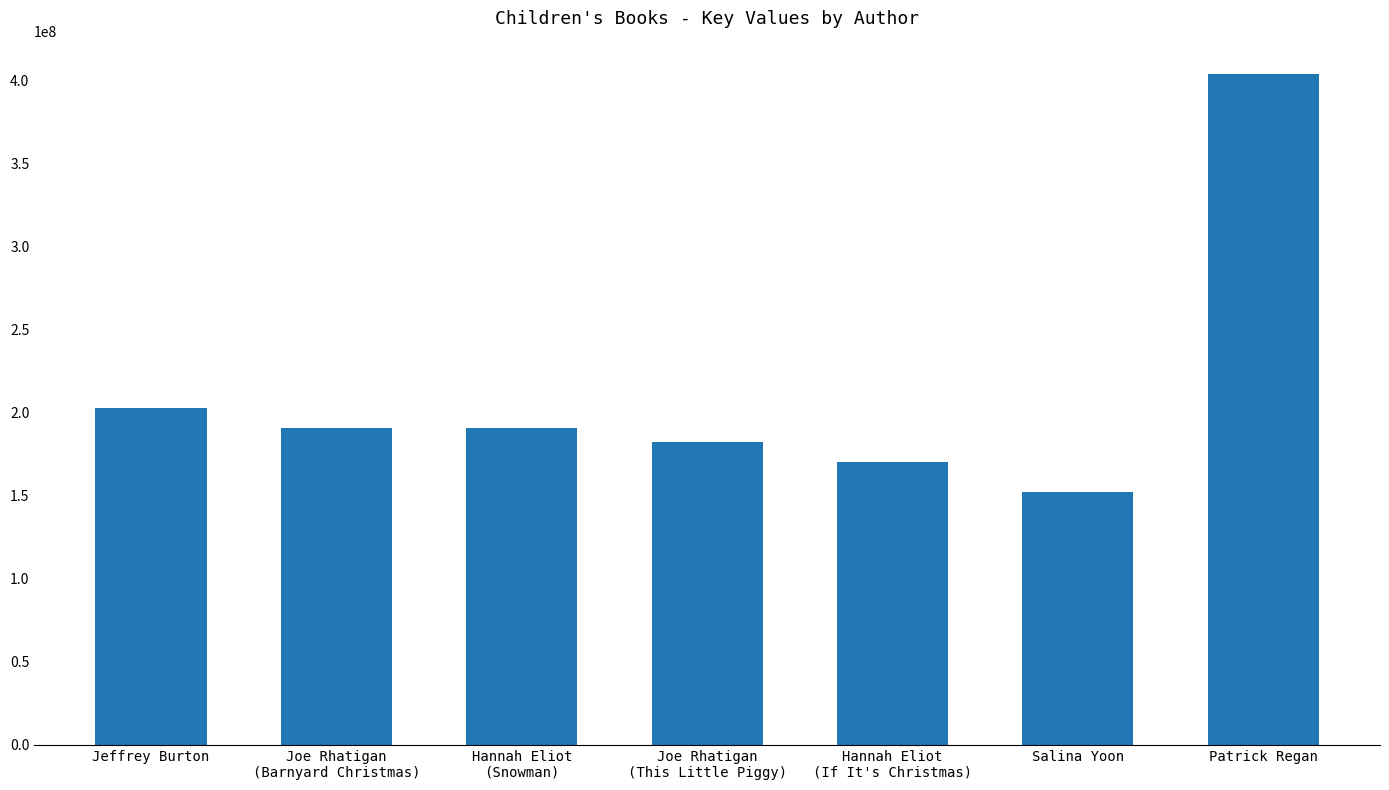

What is the sum of the values at Jeffrey Burton and Salina Yoon?

354819187